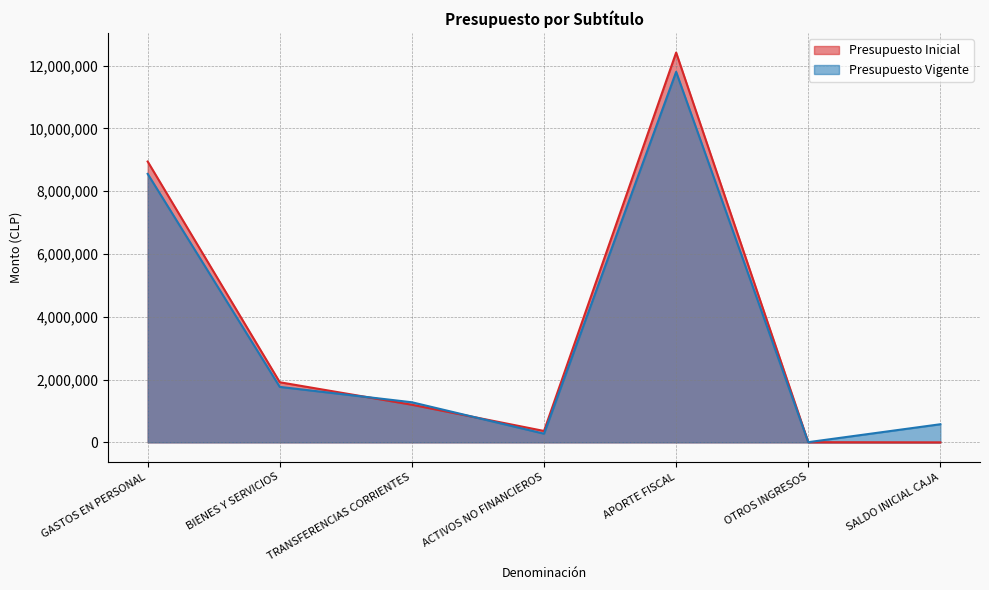

What is the label of the 4th point from the right?

ACTIVOS NO FINANCIEROS